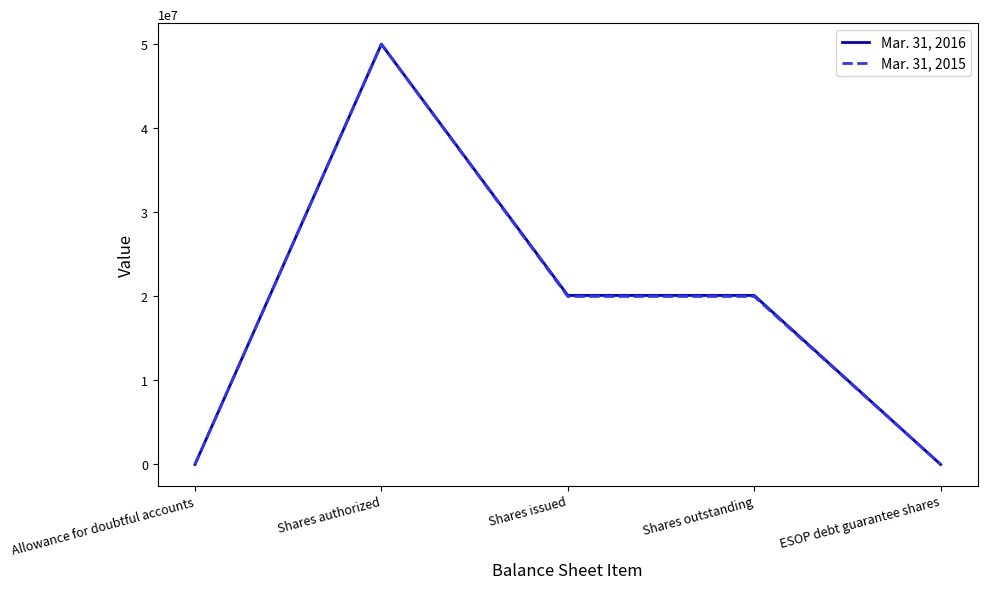

What is the greatest value displayed?

50000000